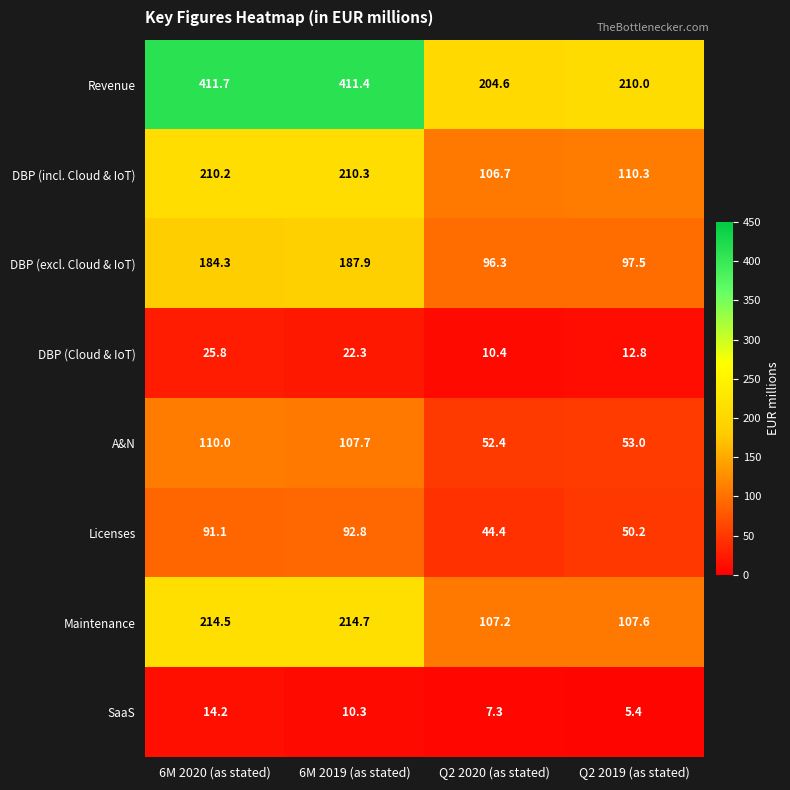

The Maintenance series shows 40.4 at Q2 2020 (as stated). True or false?

False